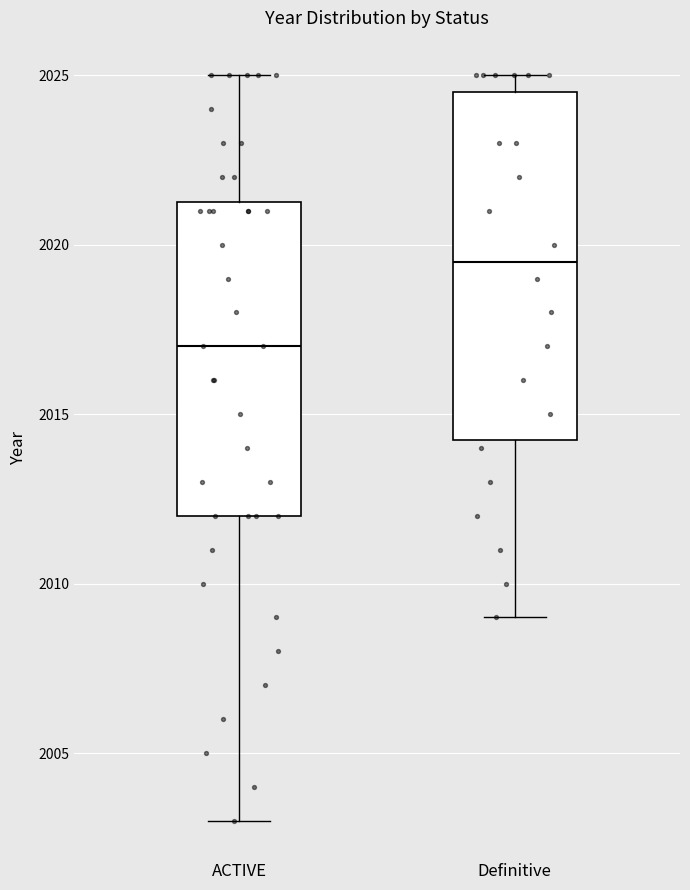

Reading left to right, transcribe this box plot: for each box, give where its median line is, the range the box spans, and where its two whiskers end, as read against the y-axis. The values are not printed on the chart, so give them approximately, as read against the axis.

ACTIVE: median 2017.0, box 2012.0 to 2021.5, whiskers 2003.0 to 2025.0
Definitive: median 2019.5, box 2014.5 to 2024.5, whiskers 2009.0 to 2025.0